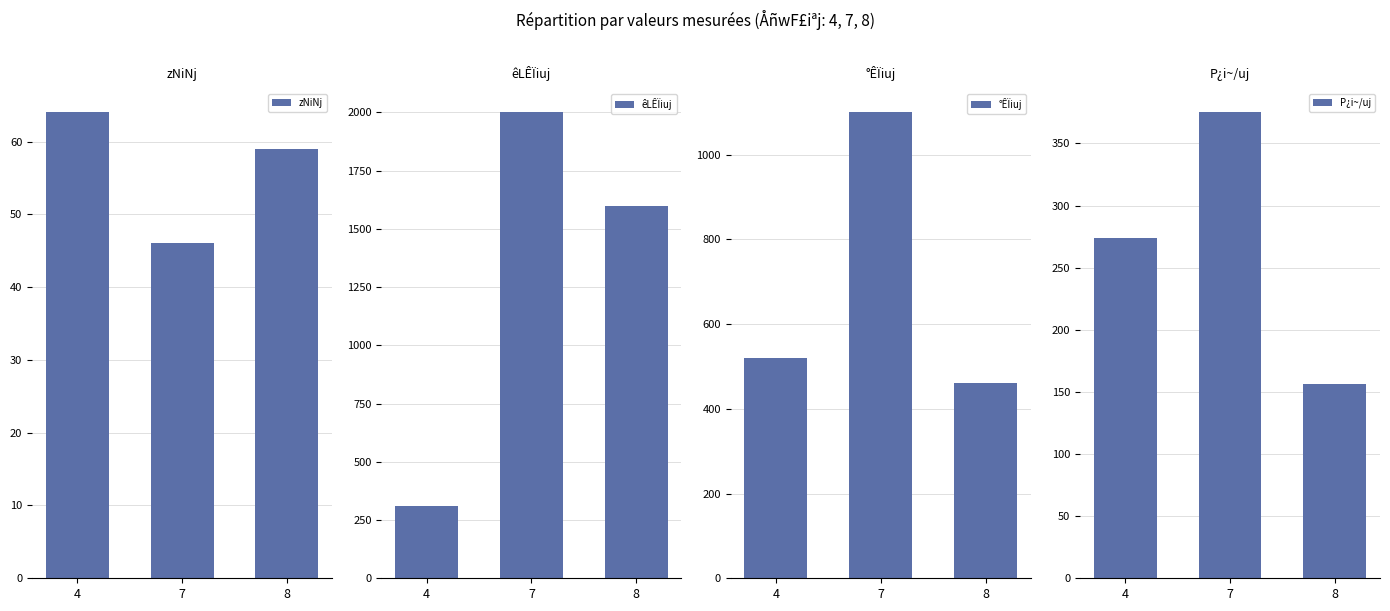

The value of êLÊÏiuj at 4 is 310.0. True or false?

True